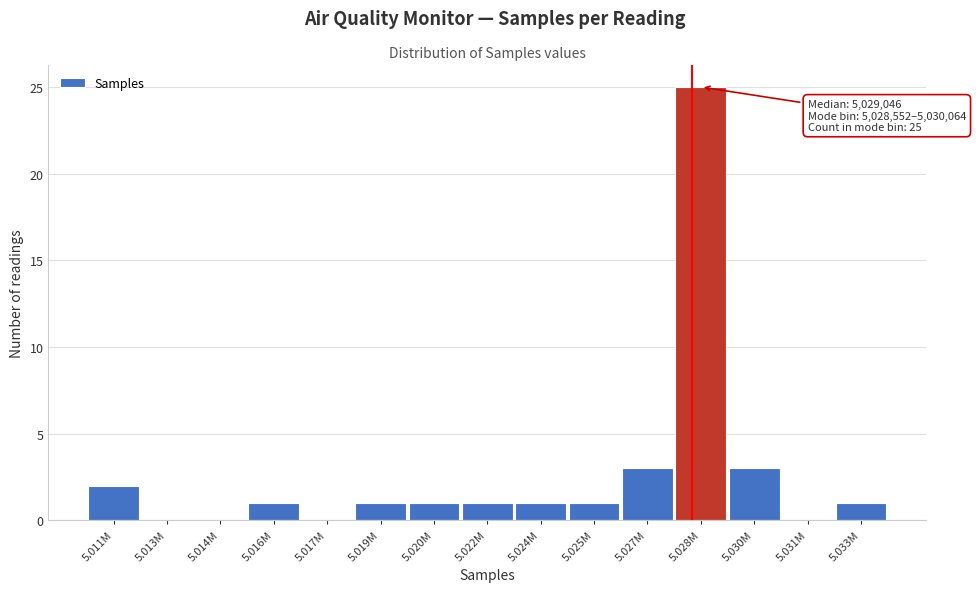

Reading left to right, transcribe all the data shown in this chart.

5.011M=2	5.013M=0	5.014M=0	5.016M=1	5.017M=0	5.019M=1	5.020M=1	5.022M=1	5.024M=1	5.025M=1	5.027M=3	5.028M=25	5.030M=3	5.031M=0	5.033M=1